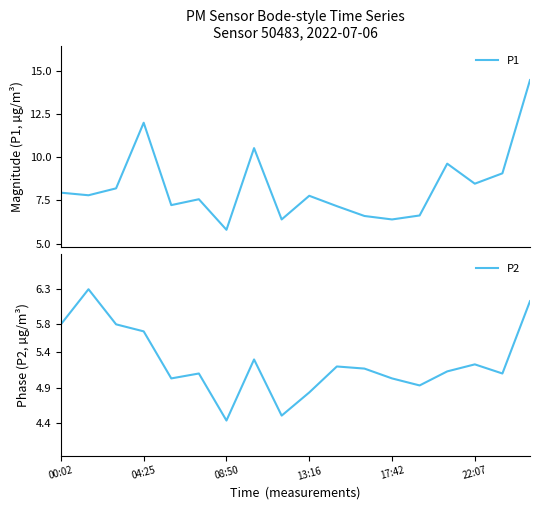

At which category is the sum across all series the highest?

17